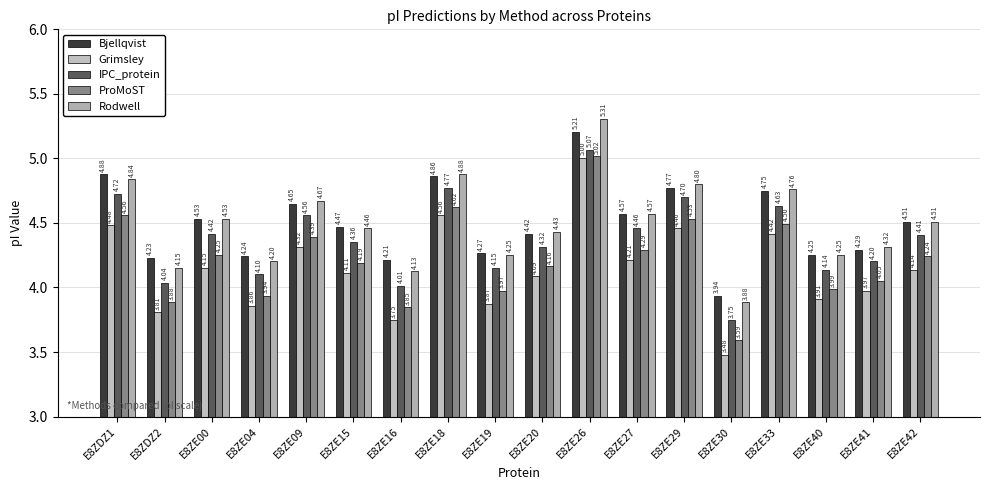

At how many categories does at least one series exceed 4?

17